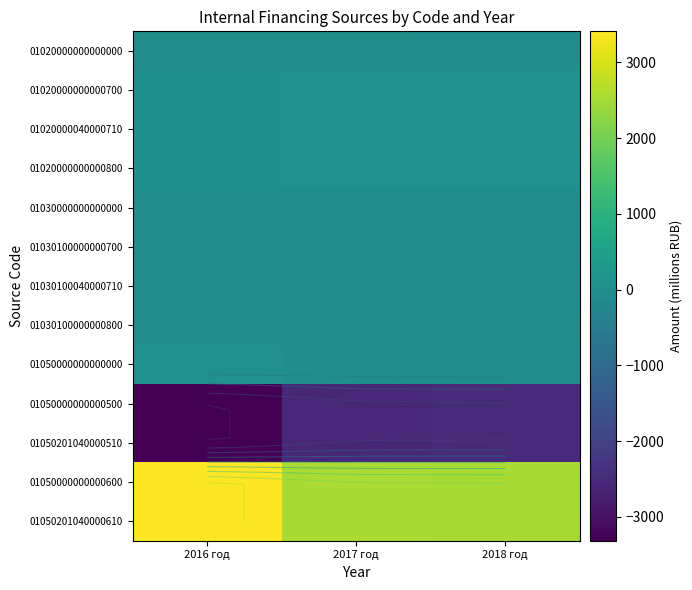

How many categories are shown in the chart?

3